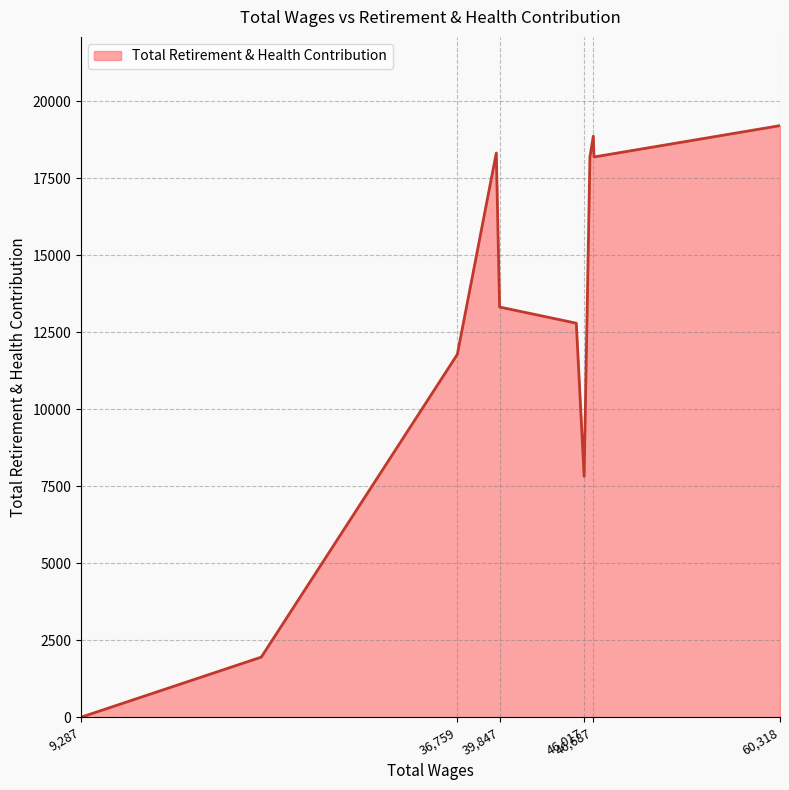

Read the value at 60,318, to the nearest 10.

19220